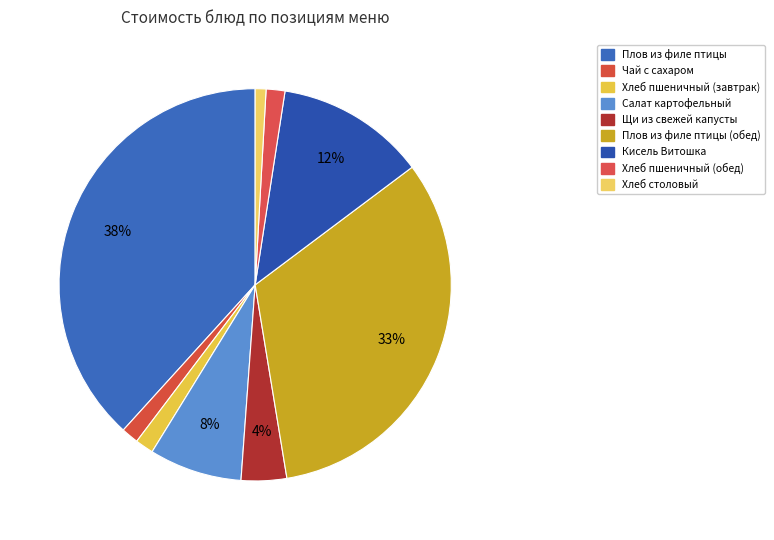

Count the number of slices in the pie.

9